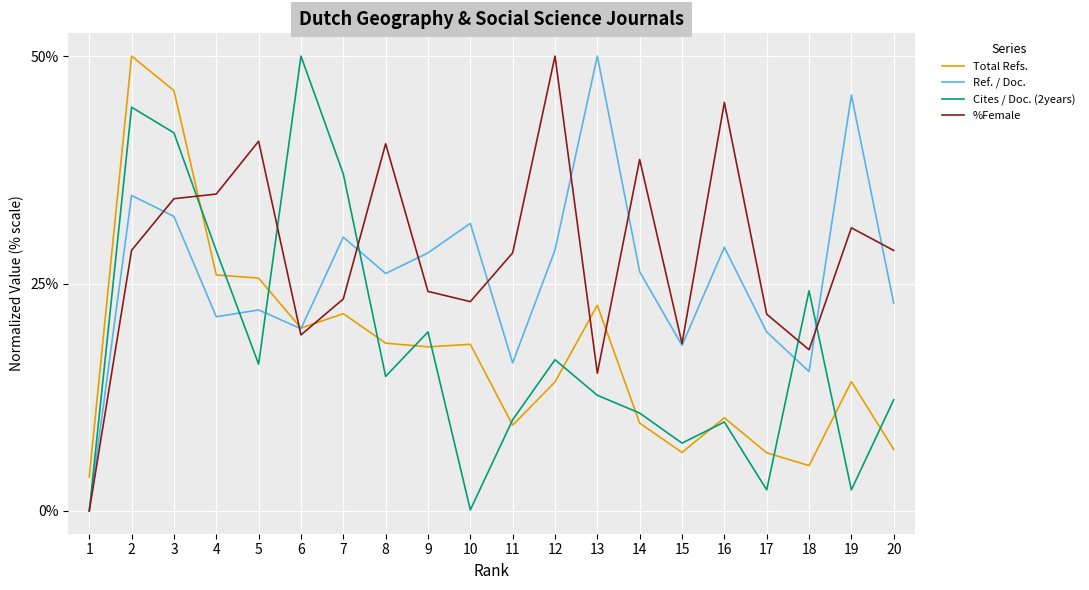

At which label does Ref. / Doc. reach its peak?

13